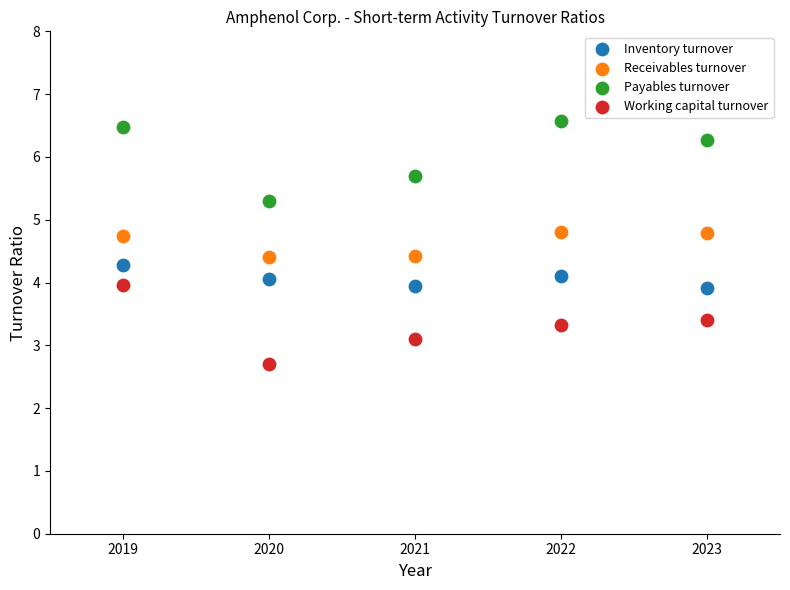

Which series reaches the minimum Y coordinate?

Working capital turnover